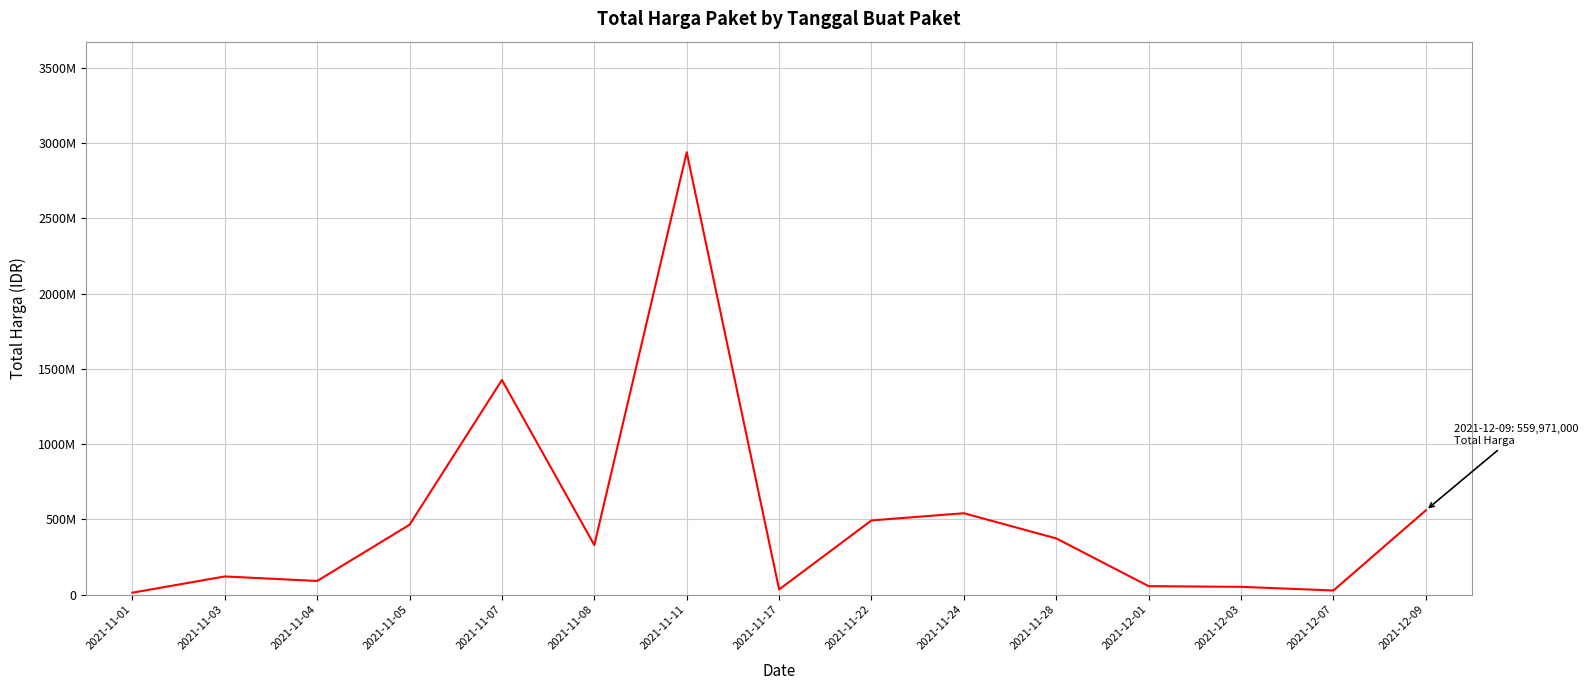

Does the chart have visible grid lines?

Yes